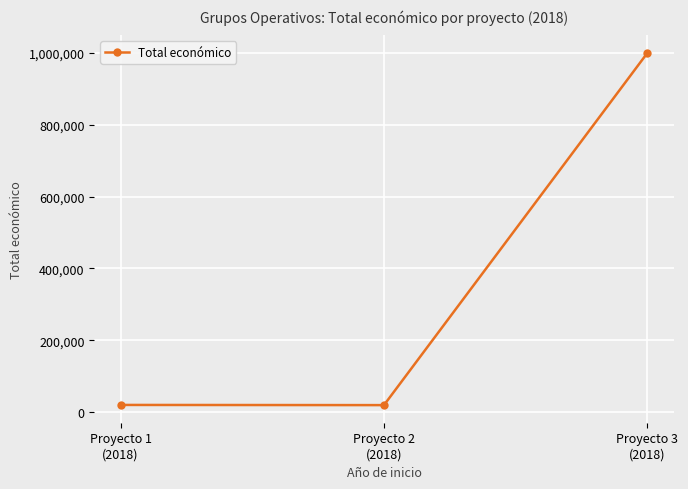

What is the average value?

346147